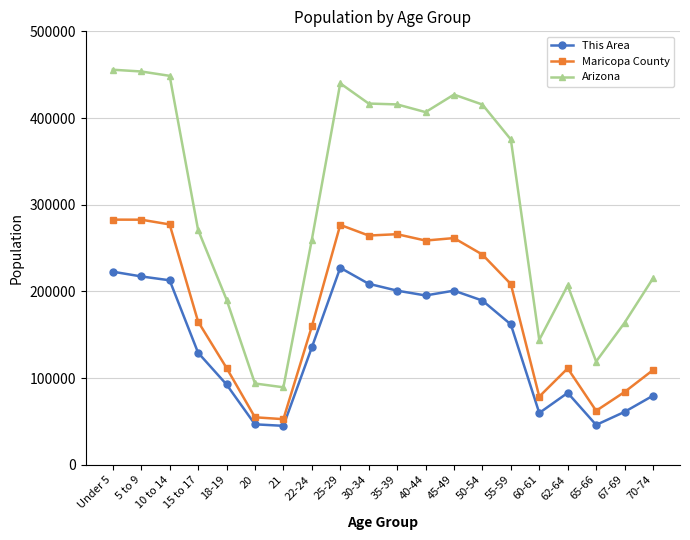

What are all the series names shown in the legend?

This Area, Maricopa County, Arizona